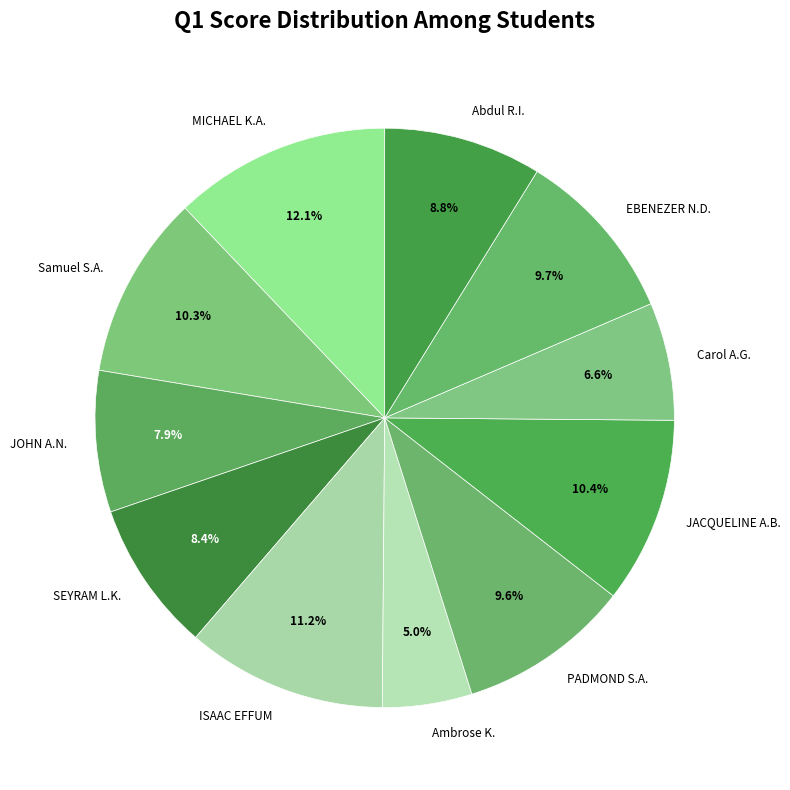

What percentage is NOT represented by Carol A.G.?

93.4%